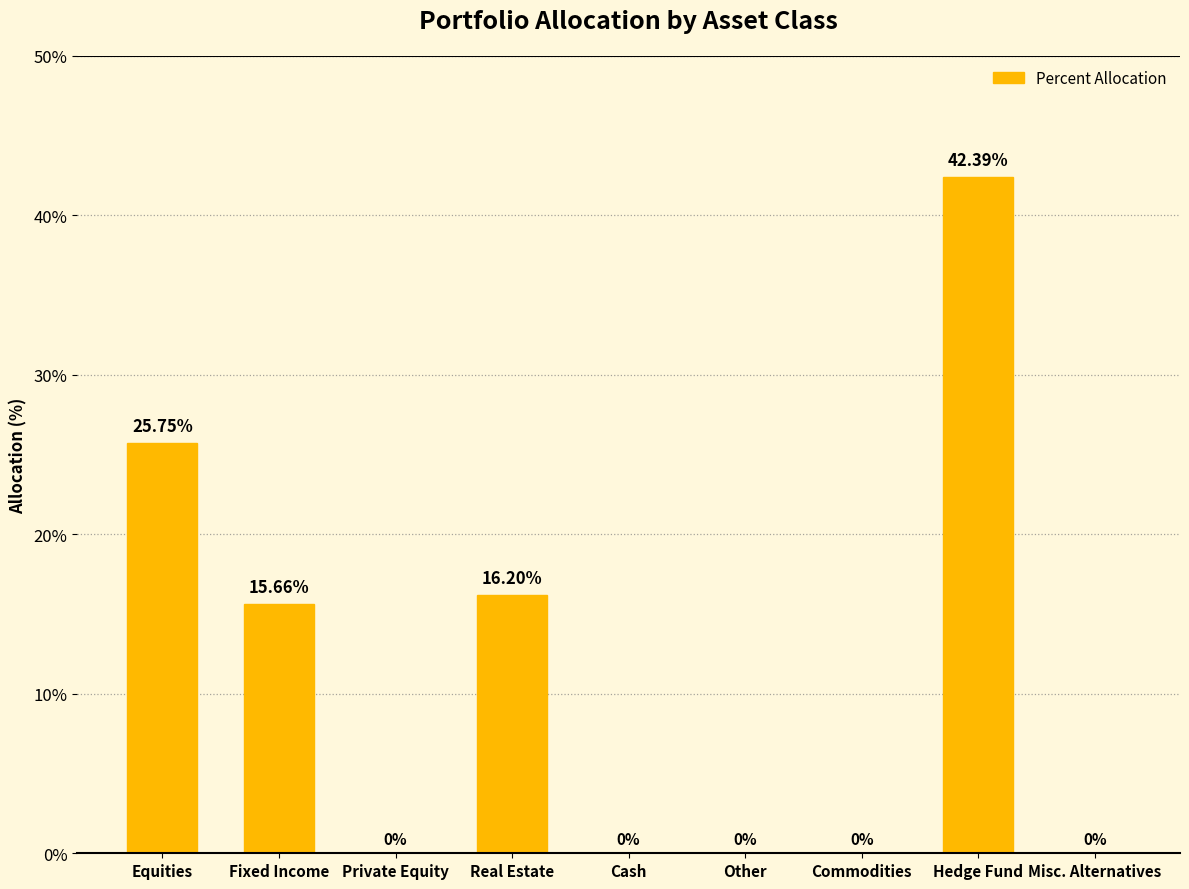

What is the difference between the values at Fixed Income and Equities?

10.1